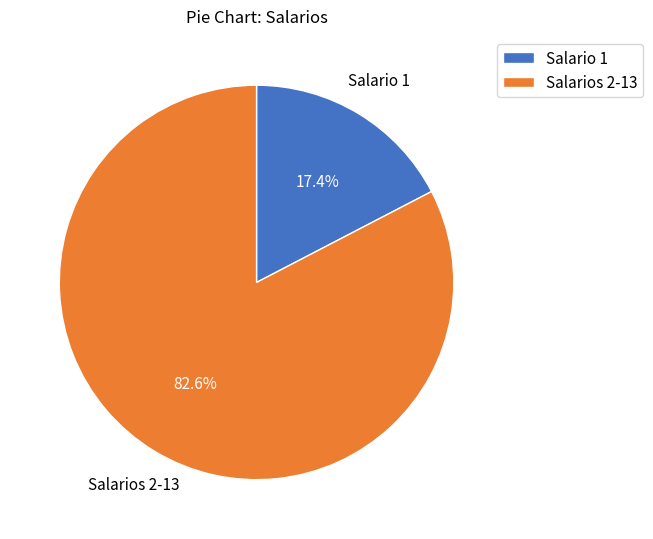

Does Salarios 2-13 represent more than half of the total?

Yes